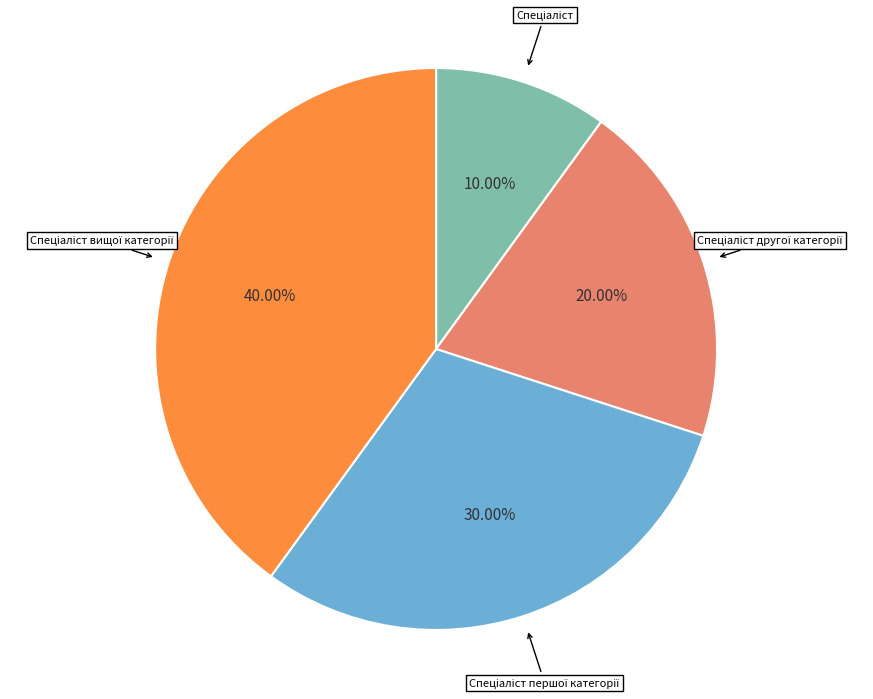

Is there a majority slice in this chart?

No